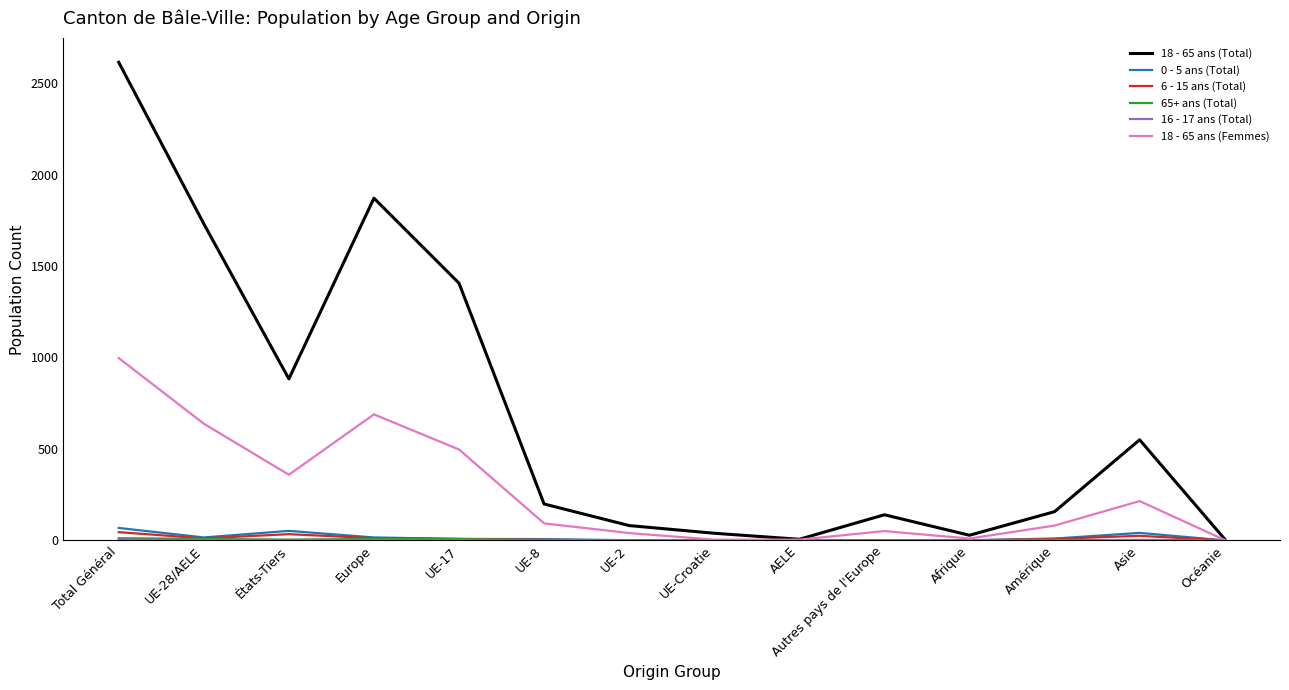

At which category is the sum across all series the highest?

Total Général